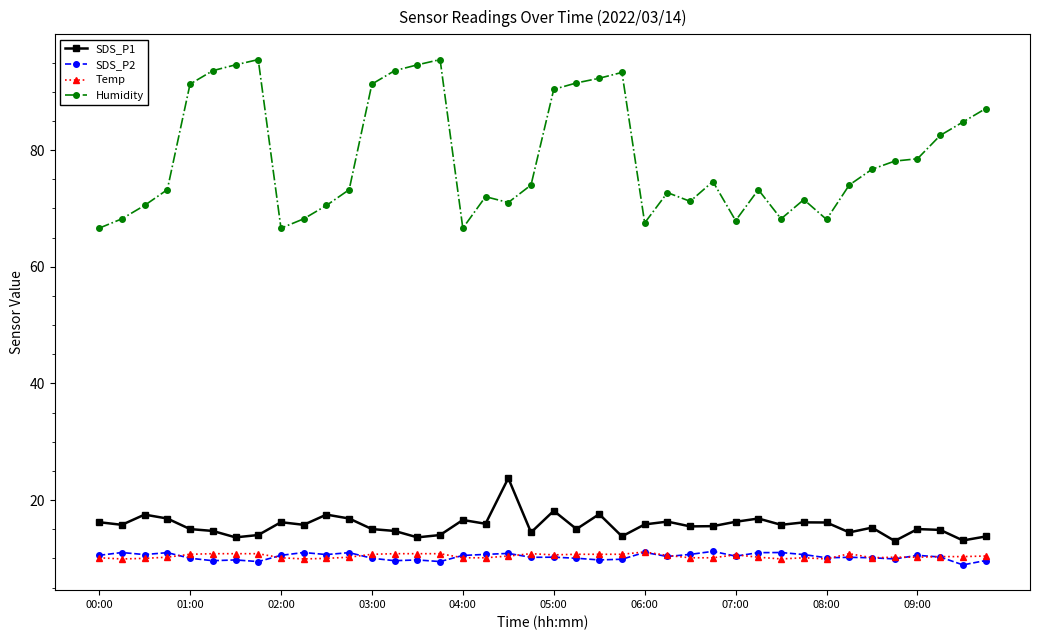

What is the maximum value shown in the chart?

95.5